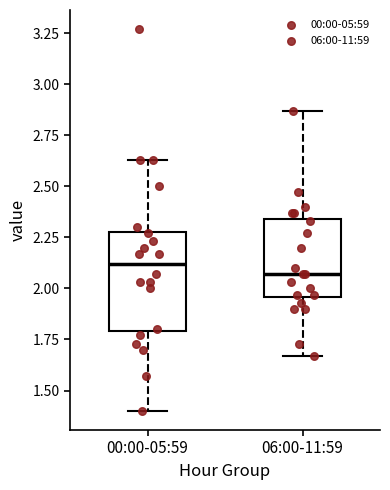

Reading left to right, transcribe this box plot: for each box, give where its median line is, the range the box spans, and where its two whiskers end, as read against the y-axis. The values are not printed on the chart, so give them approximately, as read against the axis.

00:00-05:59: median 2.10, box 1.80 to 2.30, whiskers 1.40 to 2.65
06:00-11:59: median 2.05, box 1.95 to 2.35, whiskers 1.65 to 2.85